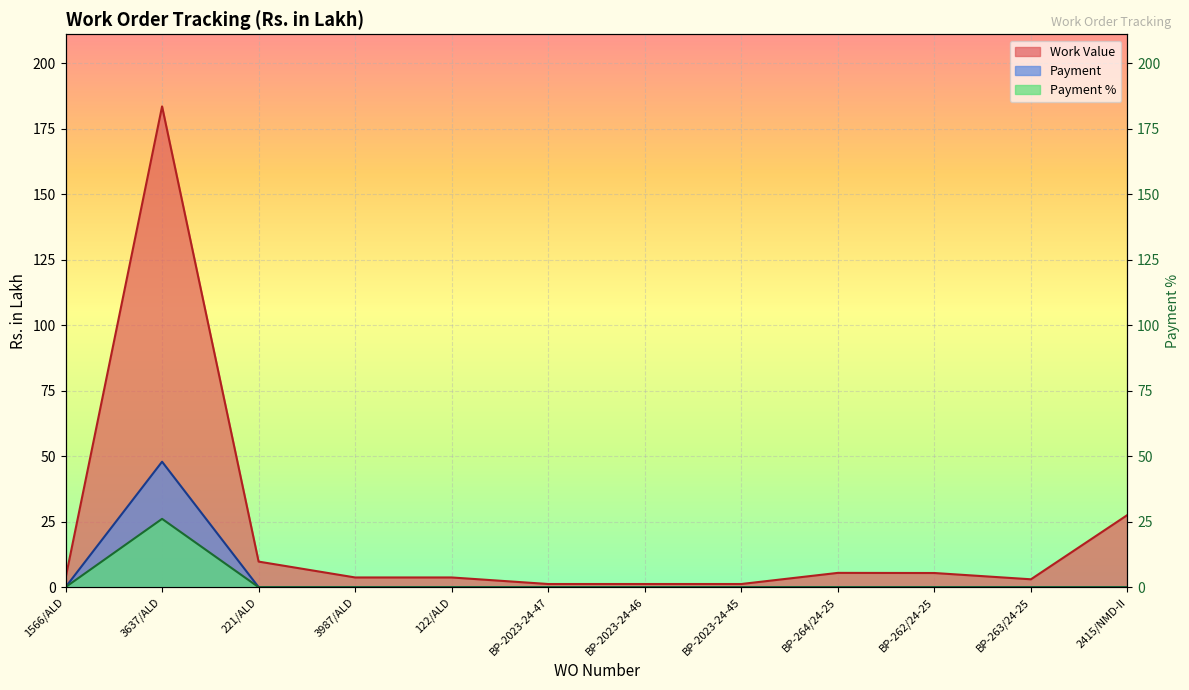

True or false: Payment % and Work Value intersect in this chart.

False